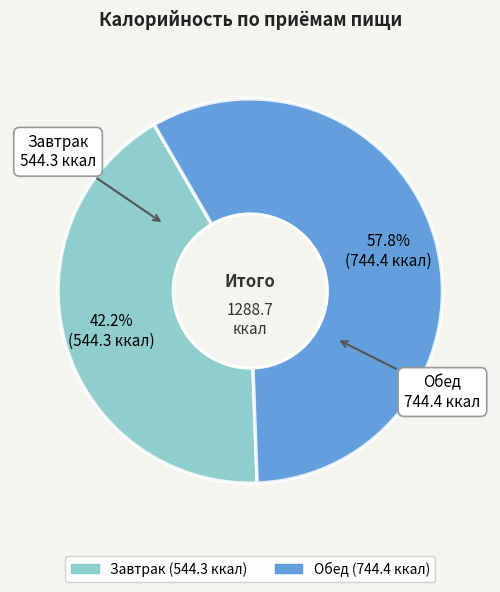

What portion of the pie excludes Обед?

42.2%